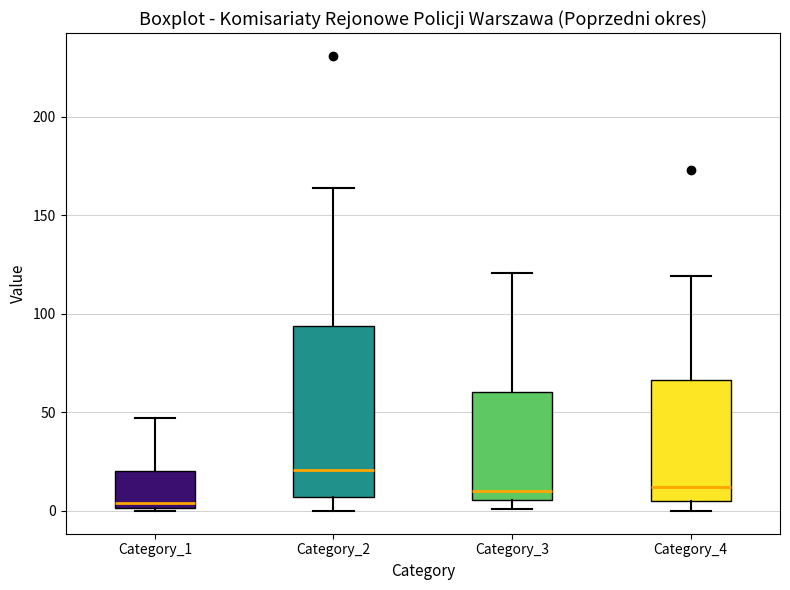

Which box is the tallest, from its lower edge to its upper edge?

Category_2